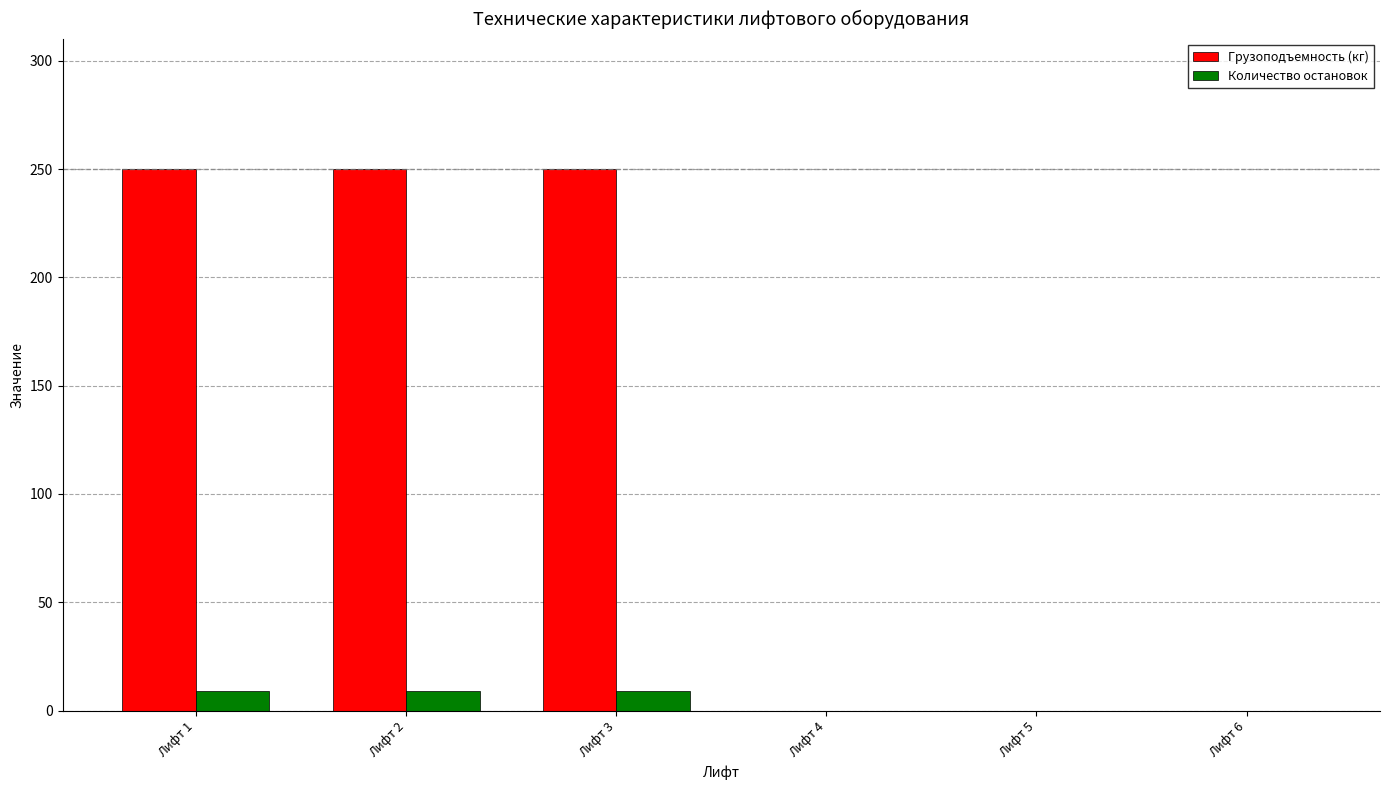

What is the greatest value displayed?

250